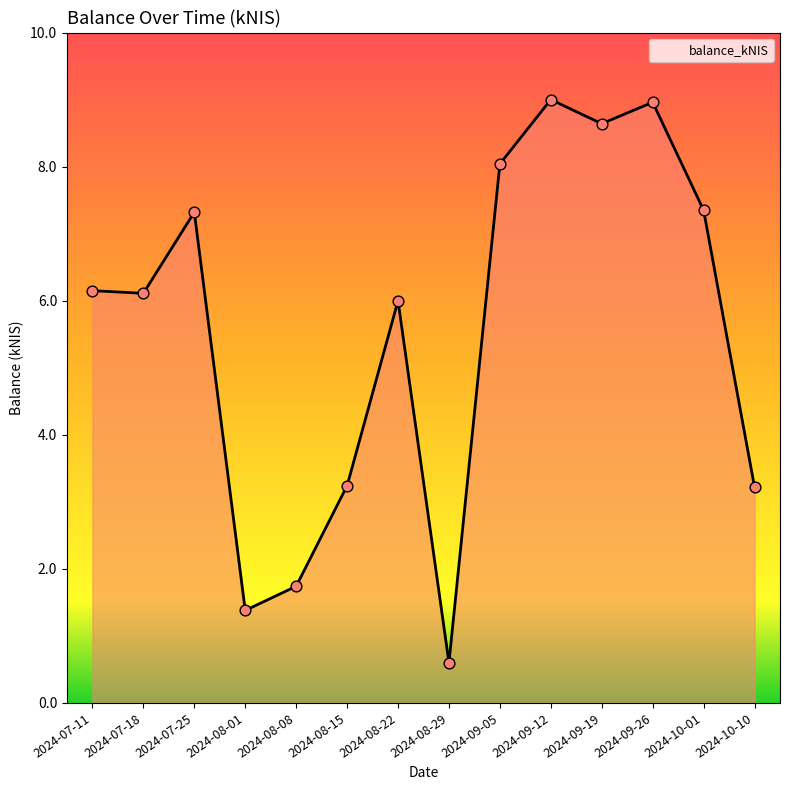

Which has a higher value, 2024-07-18 or 2024-08-22?

2024-07-18